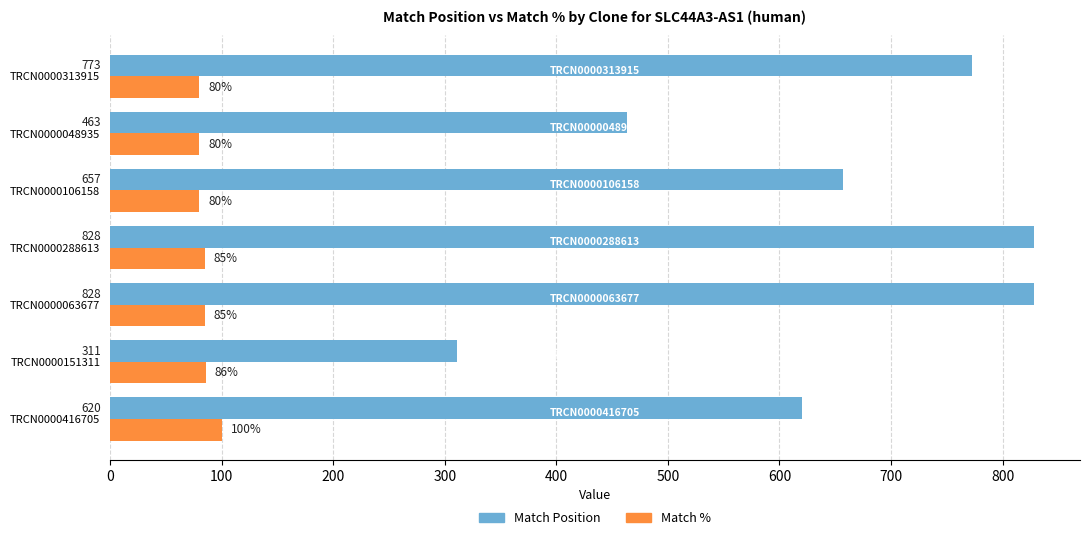

What is the total value across all series at TRCN0000106158?

737